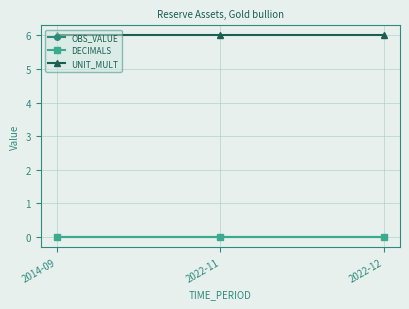

Does the chart have visible grid lines?

Yes